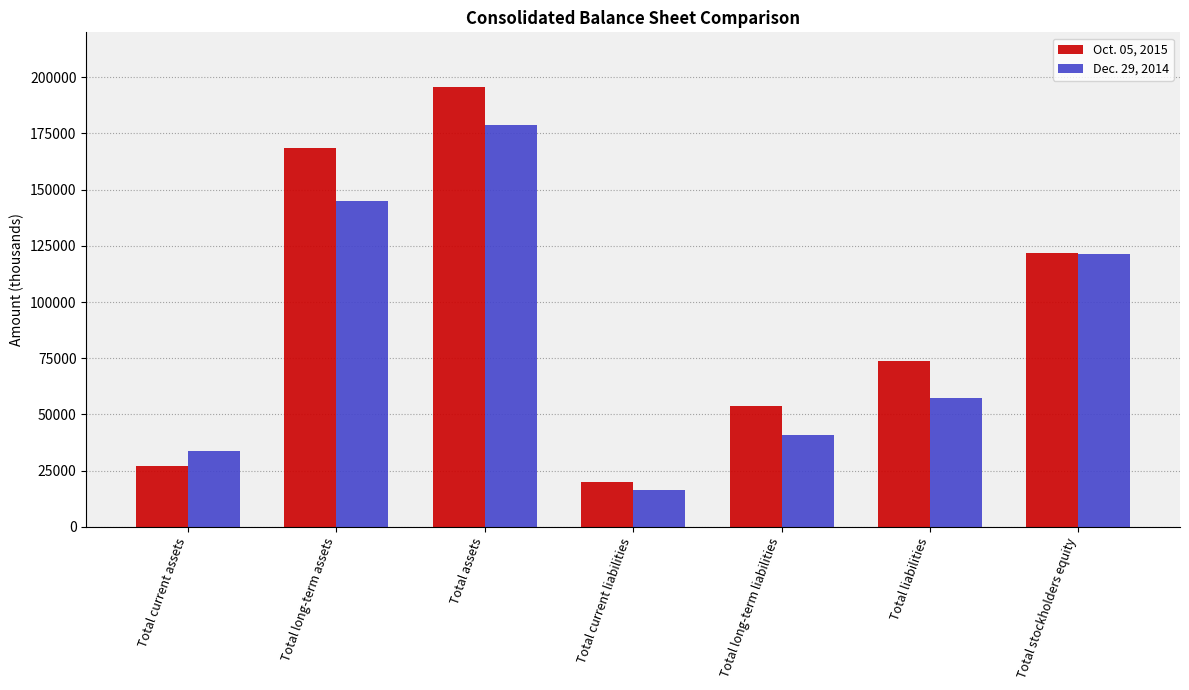

At how many categories does at least one series exceed 130241?

2